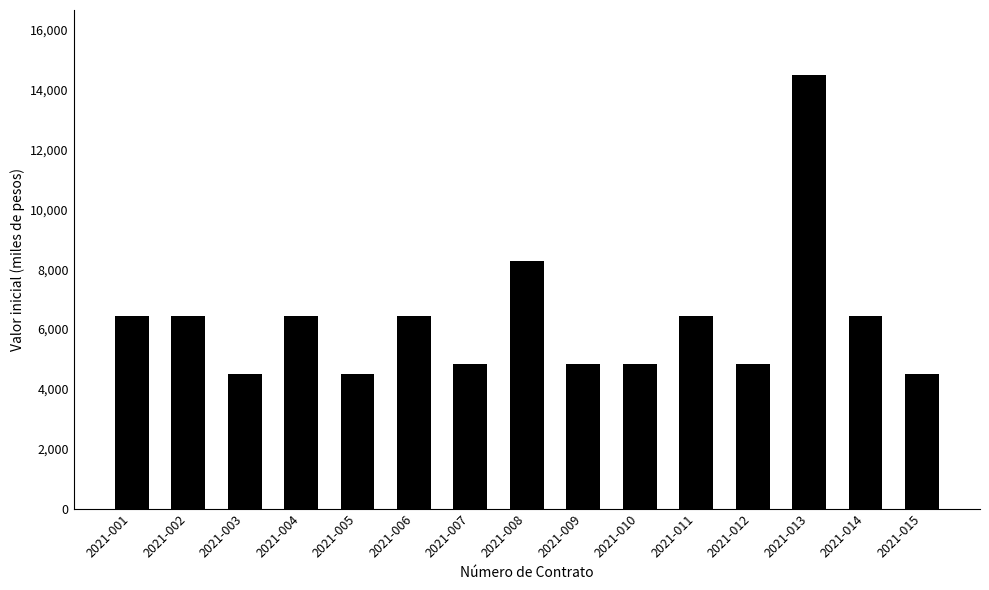

What is the change in value from 2021-001 to 2021-012?

-1609440